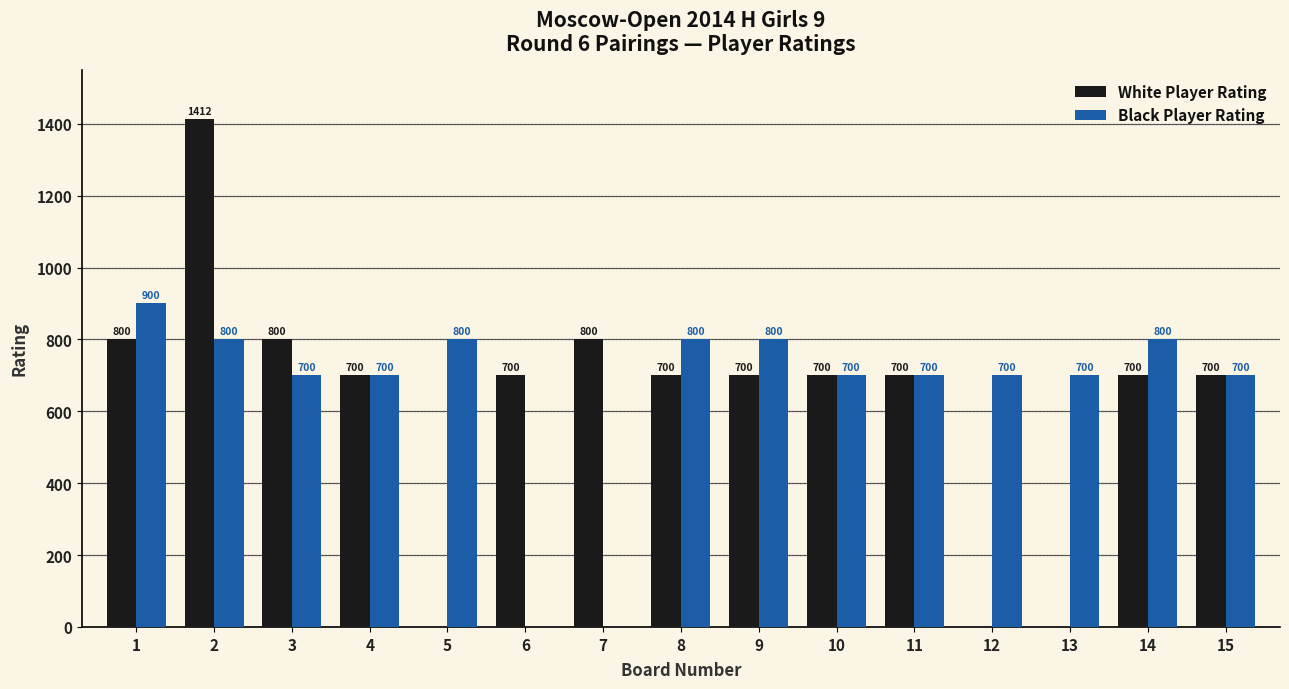

What is the sum of the Black Player Rating values at 8 and 5?

1600